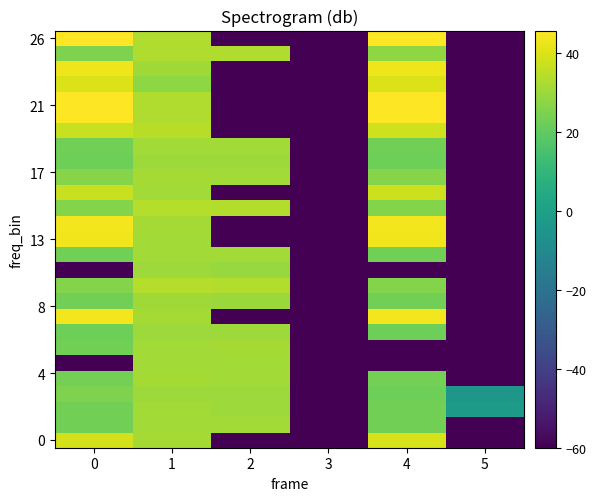

Between 4 and 2, which is larger?

4